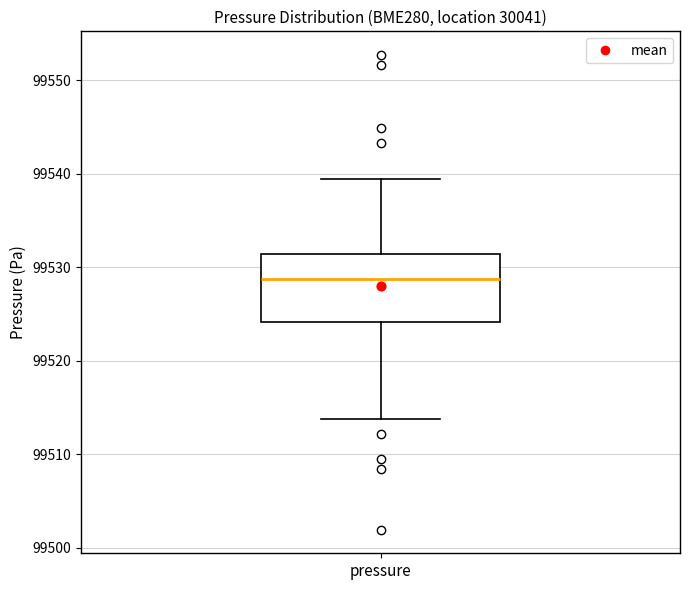

Where does the lower whisker of the box for pressure end on the y-axis? The values are not printed on the chart, so give them approximately, as read against the axis.

99514